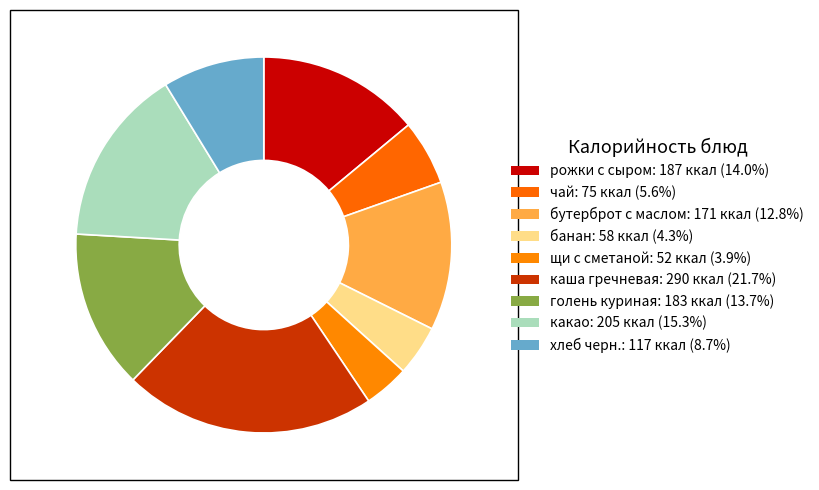

Is there a majority slice in this chart?

No